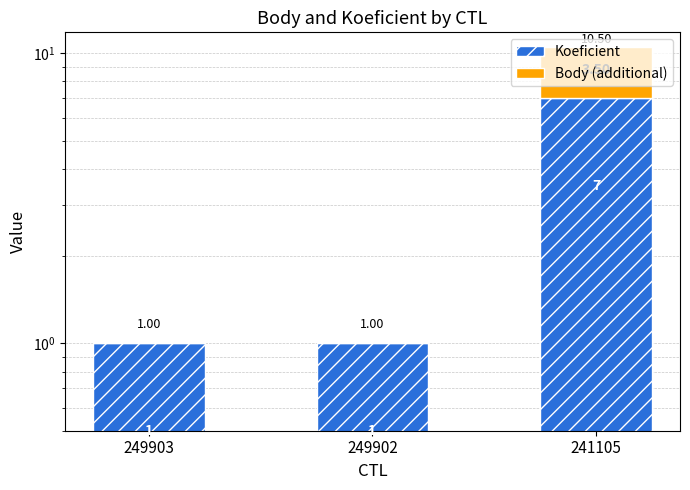

What is the sum of all Koeficient values?

9.0